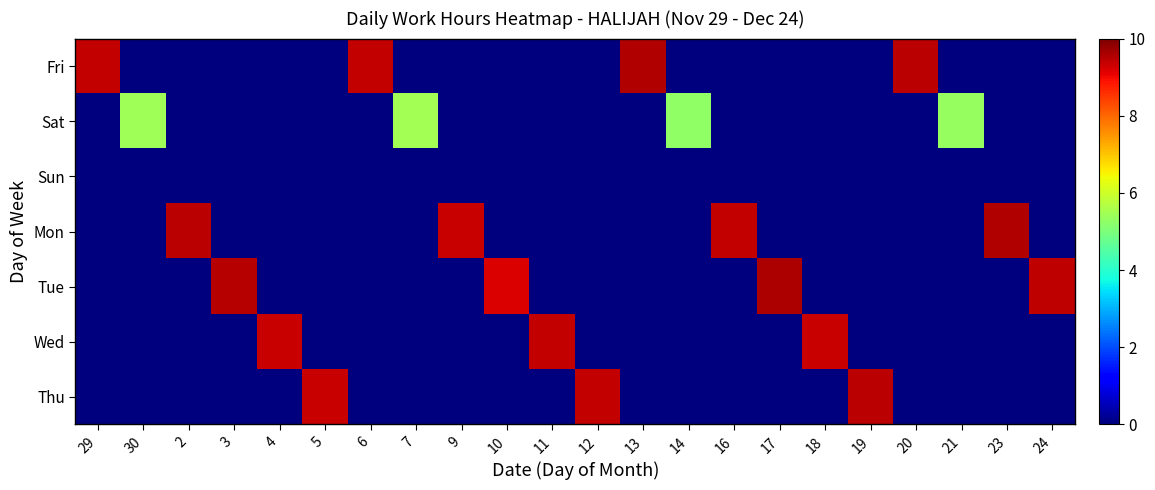

Which has a higher value, 10 or 23?

10